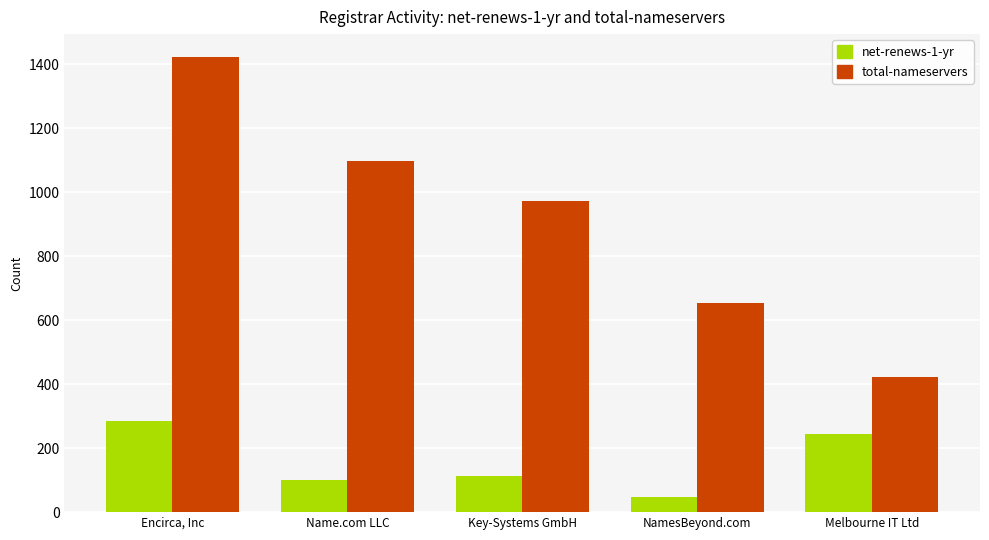

What position from the left is Name.com LLC?

2